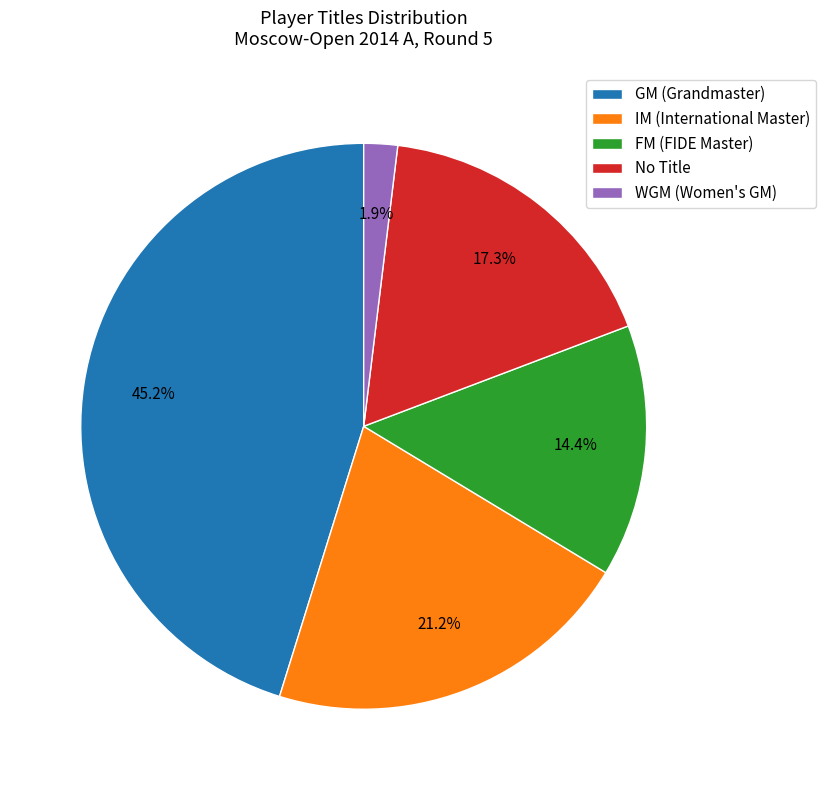

How many slices are in this pie chart?

5